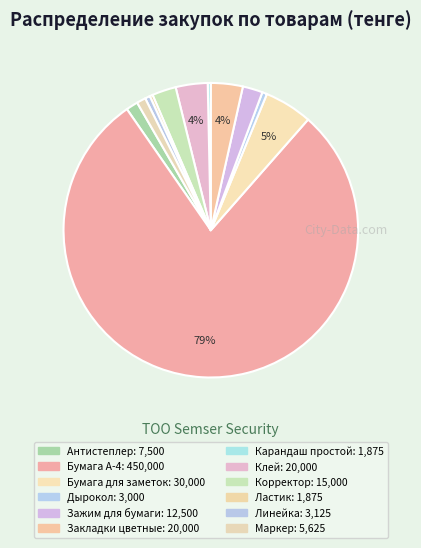

To the nearest percent, what percentage of the pie is Зажим для бумаги?

2%